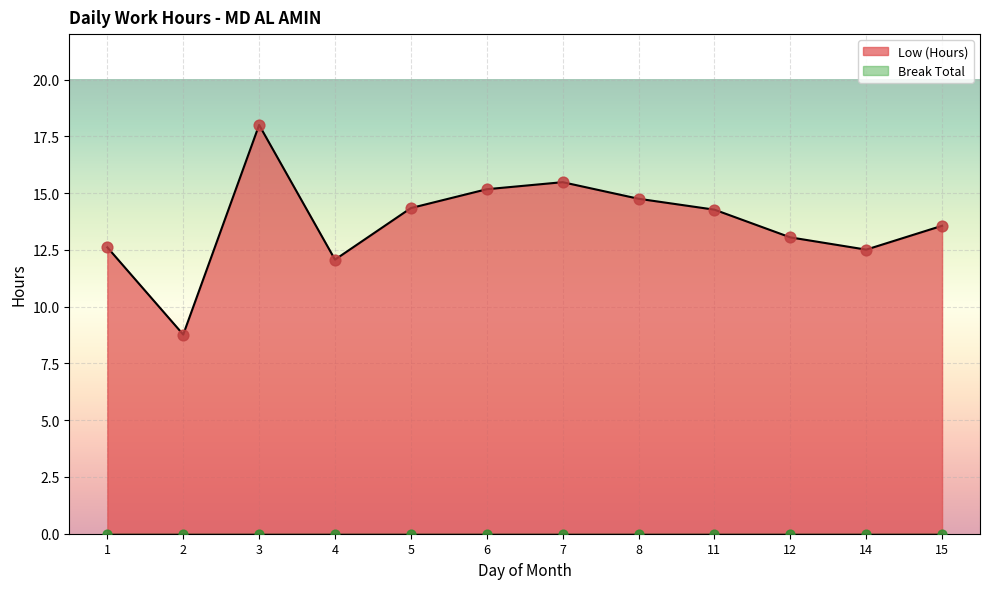

What is the change in value from 14 to 15?

+1.1